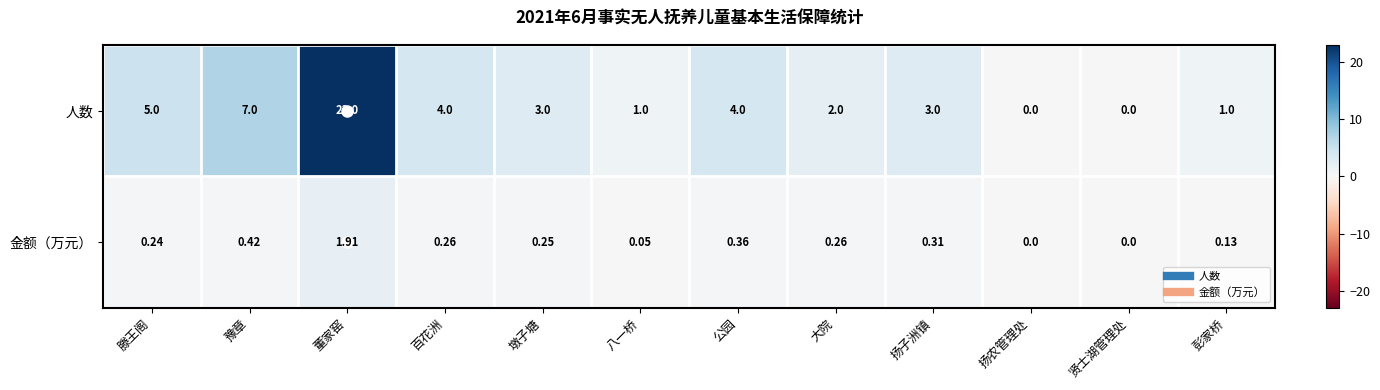

At which label does 人数 first exceed 3?

滕王阁